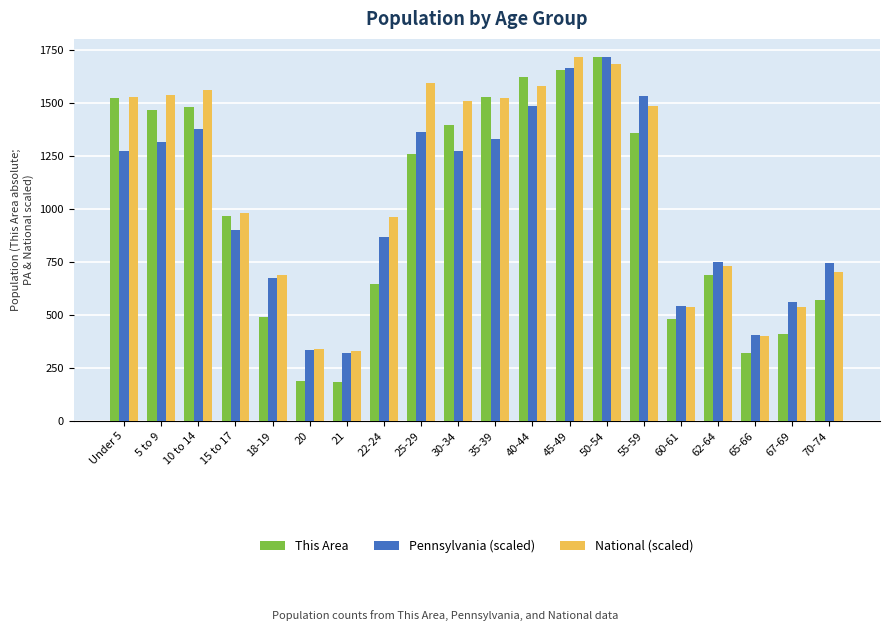

List the series in order of their overall mean, highest first.

National (scaled), Pennsylvania (scaled), This Area